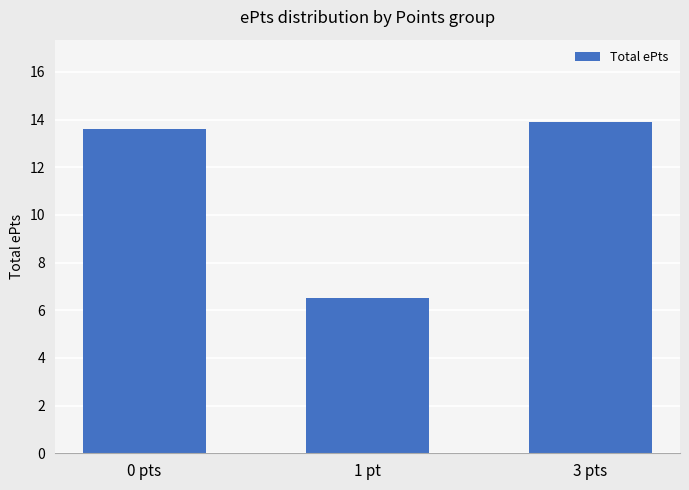

List the labels in order of value, smallest first.

1 pt, 0 pts, 3 pts